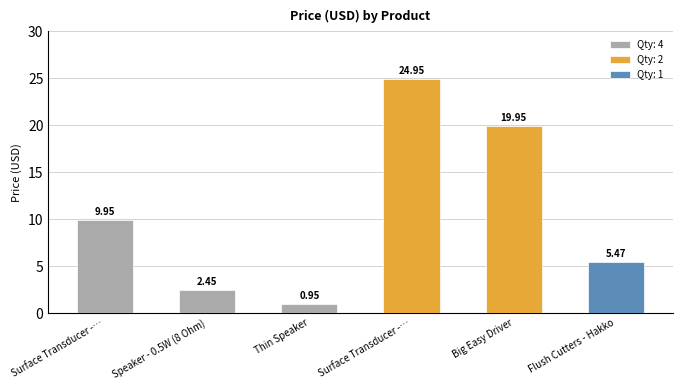

At which category does the chart reach its minimum across all series?

Thin Speaker